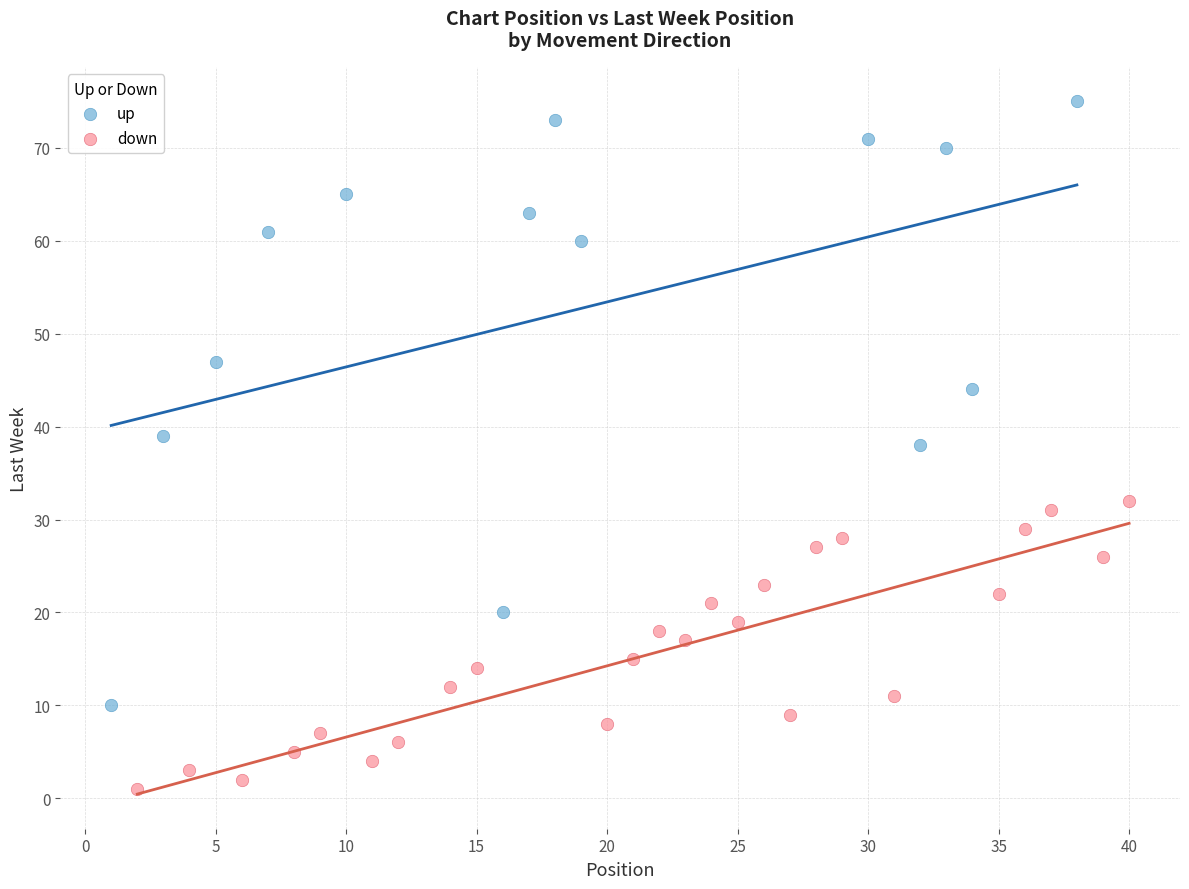

Which series has the largest Y range (max minus min)?

up